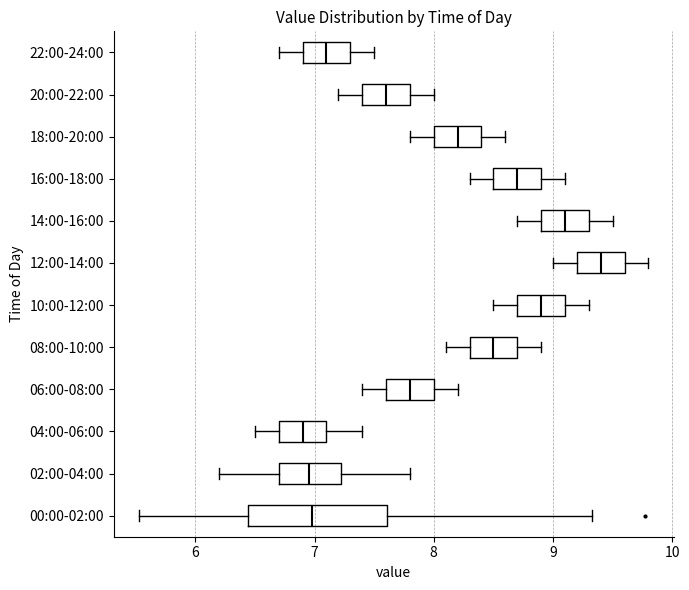

Where does the median line of the box for 10:00-12:00 sit on the x-axis? The values are not printed on the chart, so give them approximately, as read against the axis.

8.9